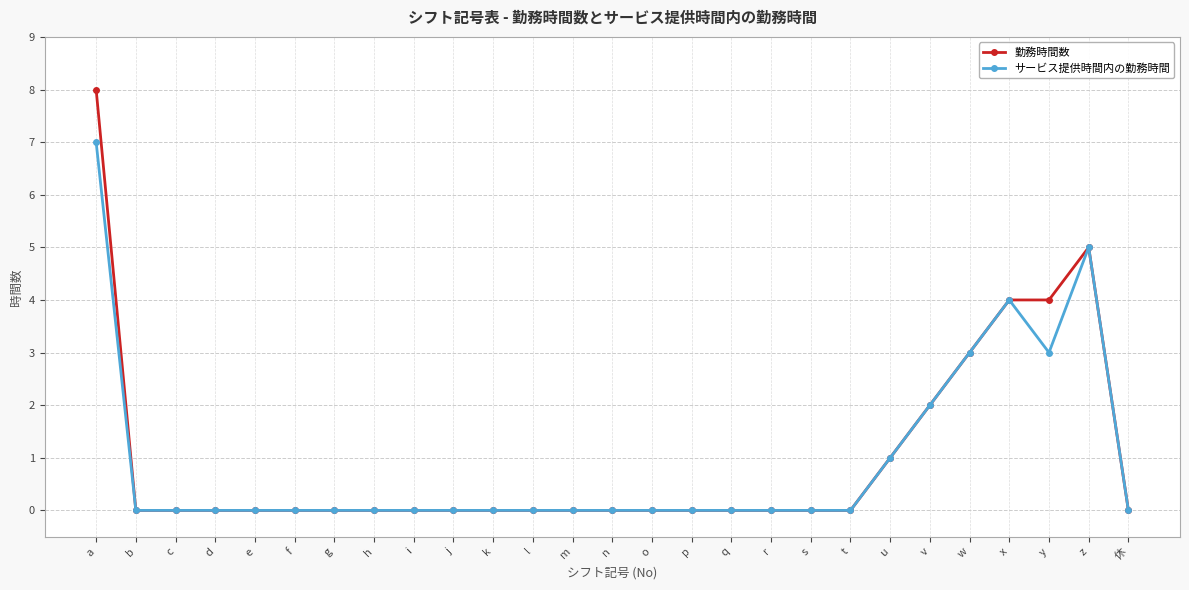

What are all the series names shown in the legend?

勤務時間数, サービス提供時間内の勤務時間